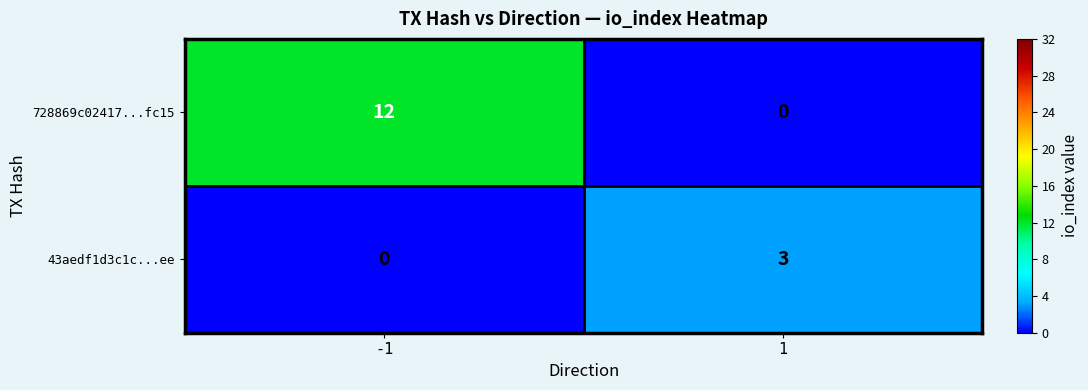

Rank the series by their average value, from lowest to highest.

43aedf1d3c1c...ee, 728869c02417...fc15